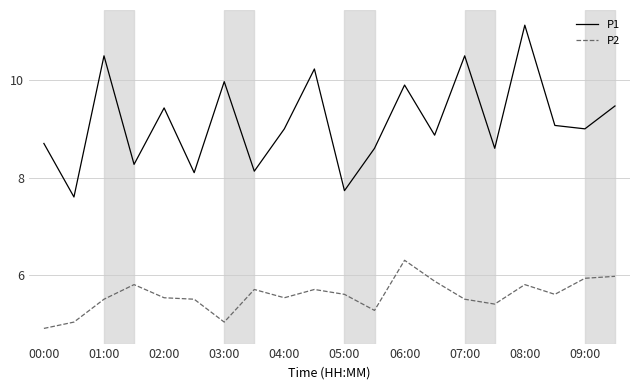

What is the difference between the second highest and second lowest values in the P2 series?

0.9